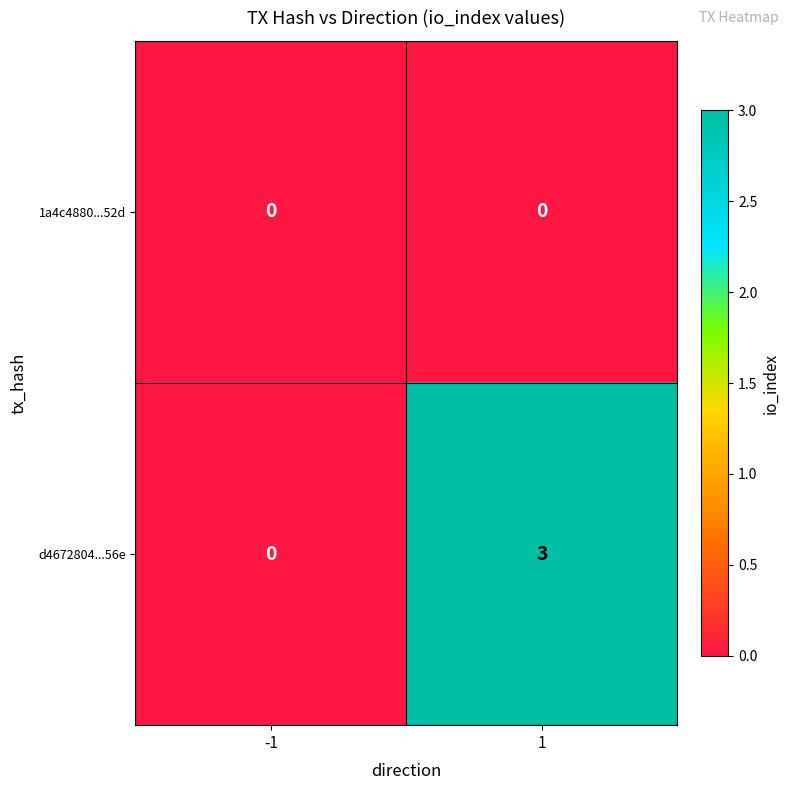

Which series has the largest total across all categories?

d4672804...56e